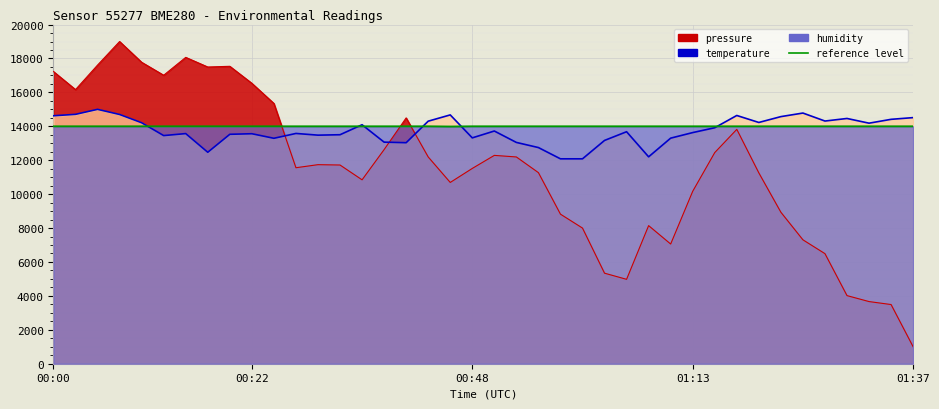

Reading left to right, extract all data points from this chart.

pressure: 00:00=17228.4	00:02=16164.4	00:05=17610.6	00:07=19000.0	00:10=17775.9	00:12=17011.5	00:14=18065.1	00:17=17497.0	00:19=17538.3	00:22=16536.3	00:24=15348.4	00:27=11557.2	00:29=11738.0	00:31=11717.4	00:34=10844.5	00:39=12626.4	00:41=14496.1	00:43=12192.5	00:46=10689.5	00:48=11515.9	00:51=12285.5	00:53=12192.5	00:56=11268.0	00:58=8819.8	01:00=7998.6	01:03=5338.6	01:05=4977.0	01:08=8143.2	01:10=7058.5	01:13=10167.9	01:15=12450.8	01:17=13819.5	01:20=11252.5	01:22=8933.4	01:25=7306.5	01:27=6490.4	01:30=4016.4	01:32=3665.1	01:34=3489.5	01:37=1000.0
temperature: 00:00=14621.6	00:02=14705.7	00:05=15000.0	00:07=14697.3	00:10=14209.6	00:12=13452.9	00:14=13570.6	00:17=12469.2	00:19=13528.6	00:22=13562.2	00:24=13293.2	00:27=13579.0	00:29=13478.1	00:31=13503.4	00:34=14091.9	00:39=13066.1	00:41=13032.5	00:43=14302.1	00:46=14672.1	00:48=13318.4	00:51=13722.0	00:53=13049.3	00:56=12746.6	00:58=12082.4	01:00=12082.4	01:03=13167.0	01:05=13679.9	01:08=12200.1	01:10=13301.6	01:13=13629.5	01:15=13915.4	01:17=14638.5	01:20=14226.5	01:22=14571.2	01:25=14781.4	01:27=14310.5	01:30=14461.9	01:32=14184.4	01:34=14411.4	01:37=14512.3
humidity: 00:00=14000.0	00:02=14000.0	00:05=14000.0	00:07=14000.0	00:10=14000.0	00:12=14000.0	00:14=14000.0	00:17=14000.0	00:19=14000.0	00:22=14000.0	00:24=14000.0	00:27=14000.0	00:29=14000.0	00:31=14000.0	00:34=14000.0	00:39=14000.0	00:41=14000.0	00:43=14000.0	00:46=13984.6	00:48=14000.0	00:51=14000.0	00:53=14000.0	00:56=14000.0	00:58=14000.0	01:00=14000.0	01:03=14000.0	01:05=14000.0	01:08=14000.0	01:10=14000.0	01:13=14000.0	01:15=14000.0	01:17=14000.0	01:20=14000.0	01:22=14000.0	01:25=14000.0	01:27=14000.0	01:30=14000.0	01:32=14000.0	01:34=14000.0	01:37=14000.0